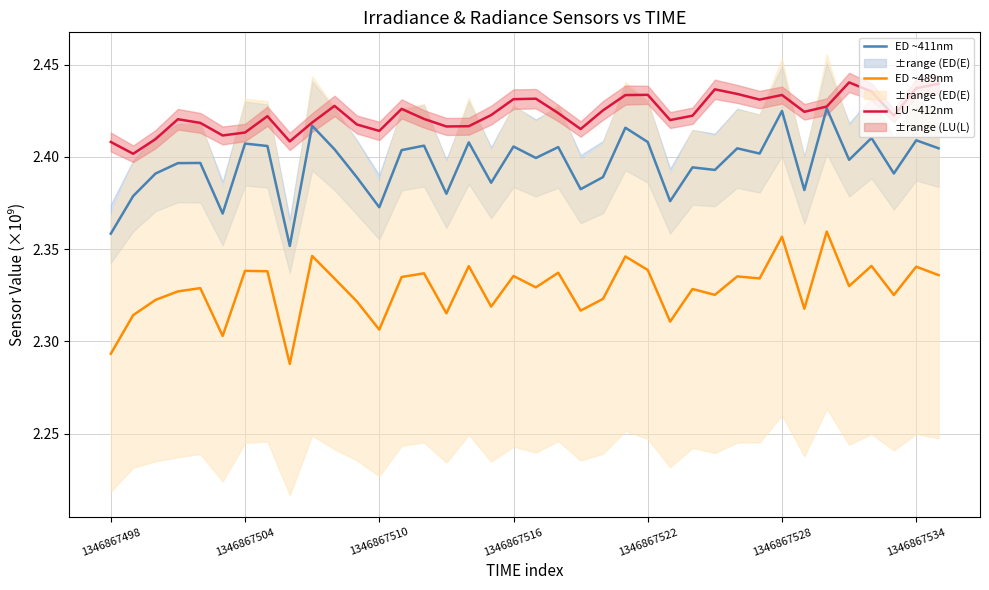

The value of ED ~489nm at 10 is 2.3. True or false?

True